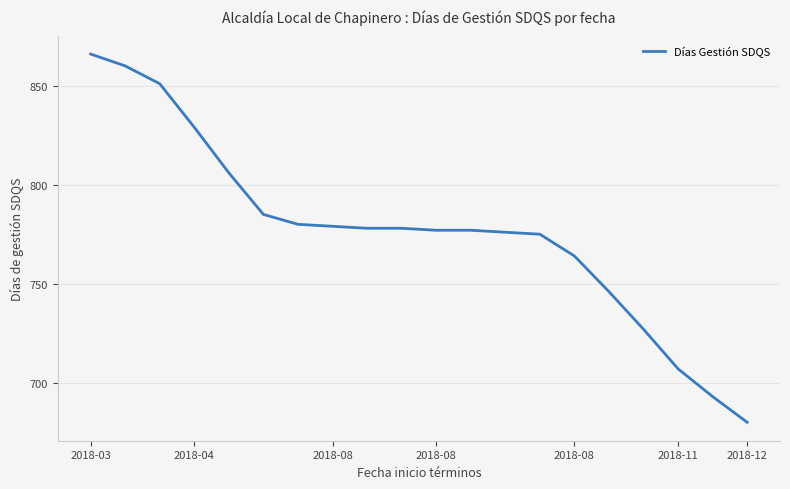

What is the minimum value shown in the chart?

680